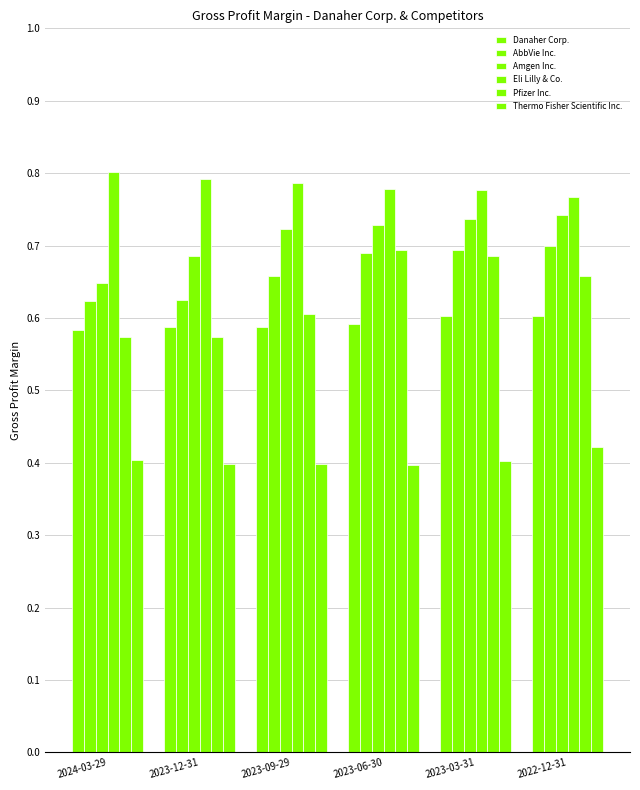

Which series has the largest range (max minus min)?

Pfizer Inc.